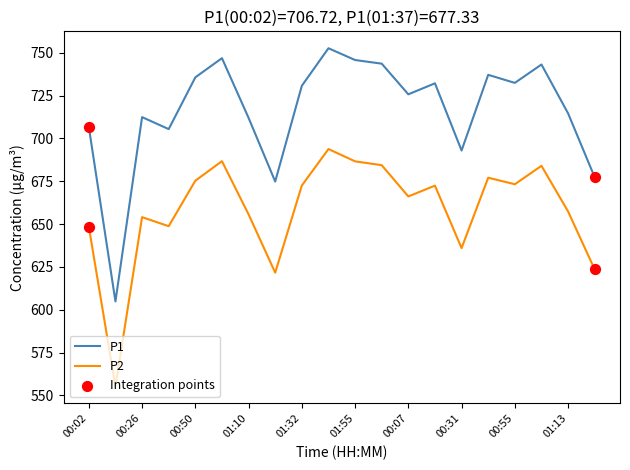

At how many categories does at least one series exceed 689?

17